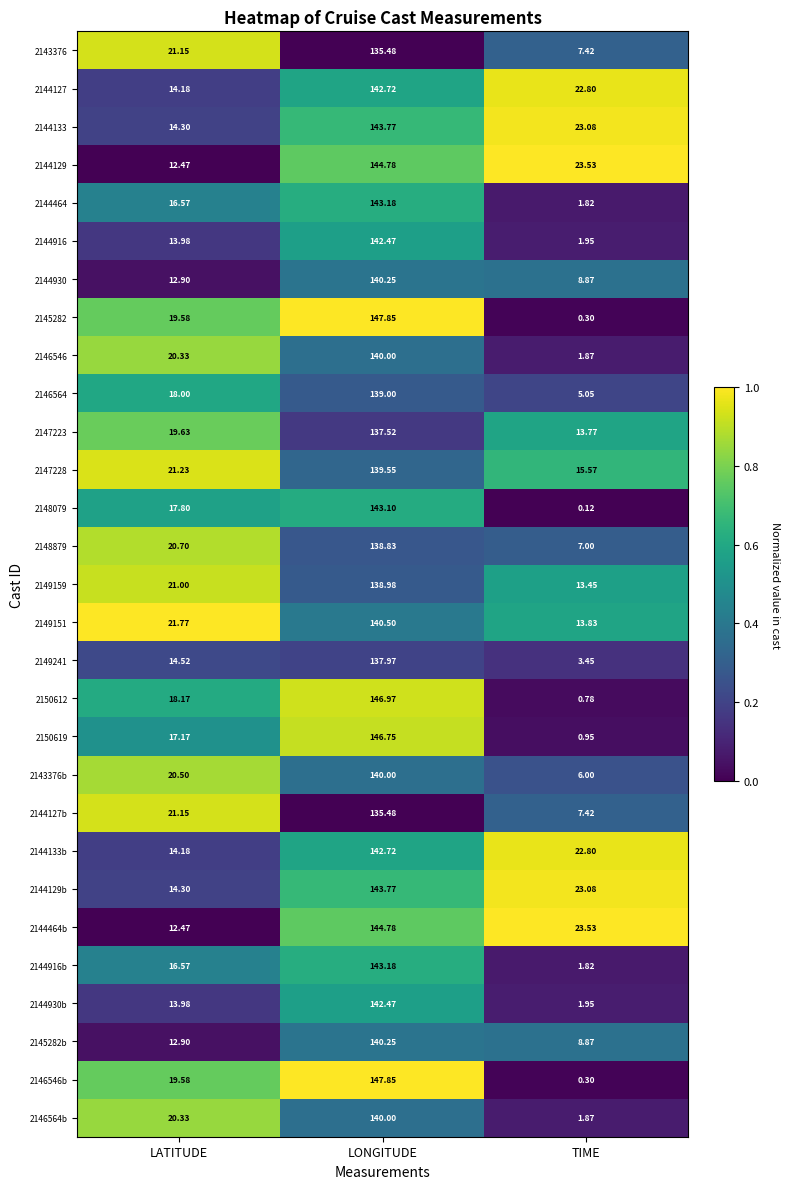

At which category does the chart reach its minimum across all series?

TIME